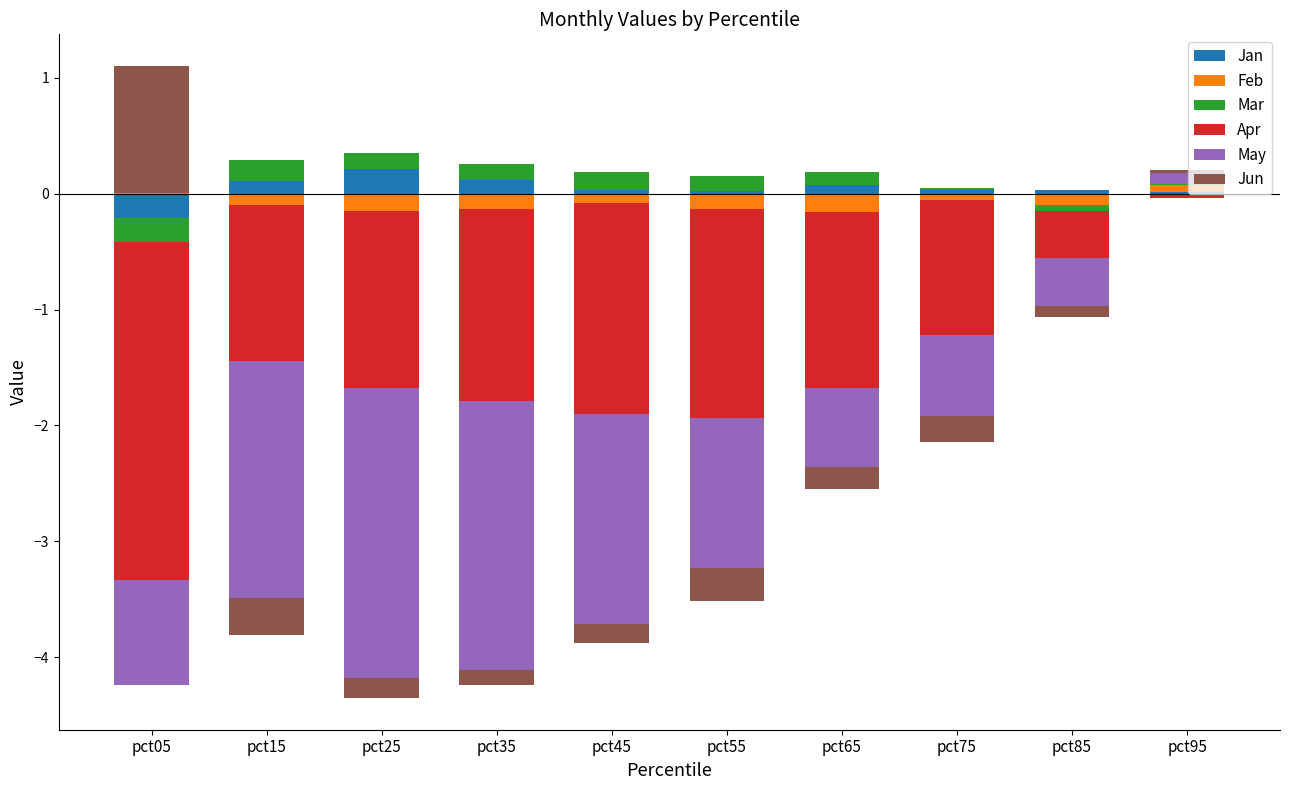

What is the maximum value shown in the chart?

1.1